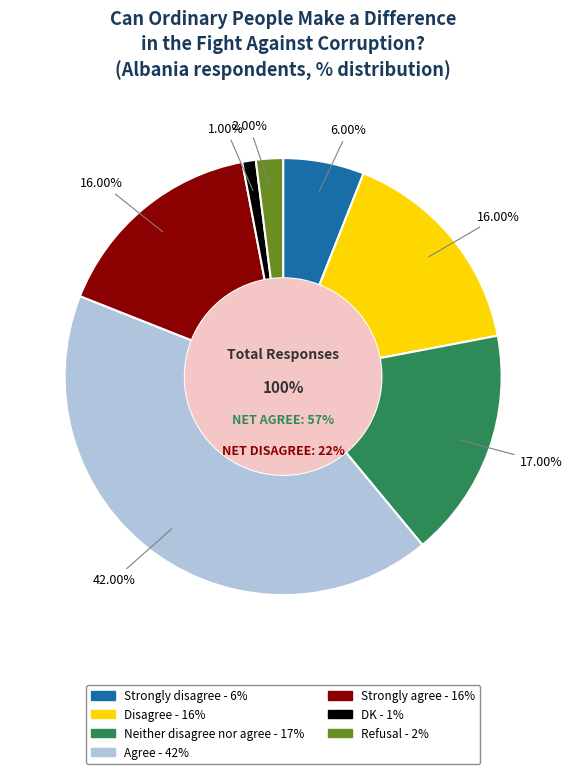

Is it true that Refusal is 2% of the pie?

True